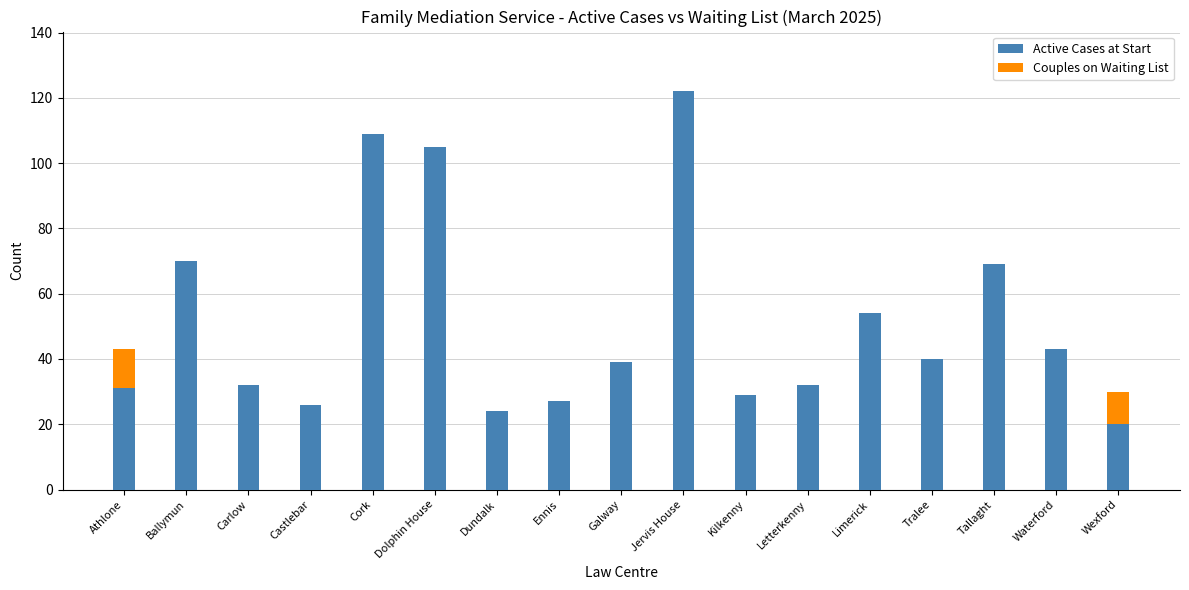

What is the lowest value of the Active Cases at Start series?

20